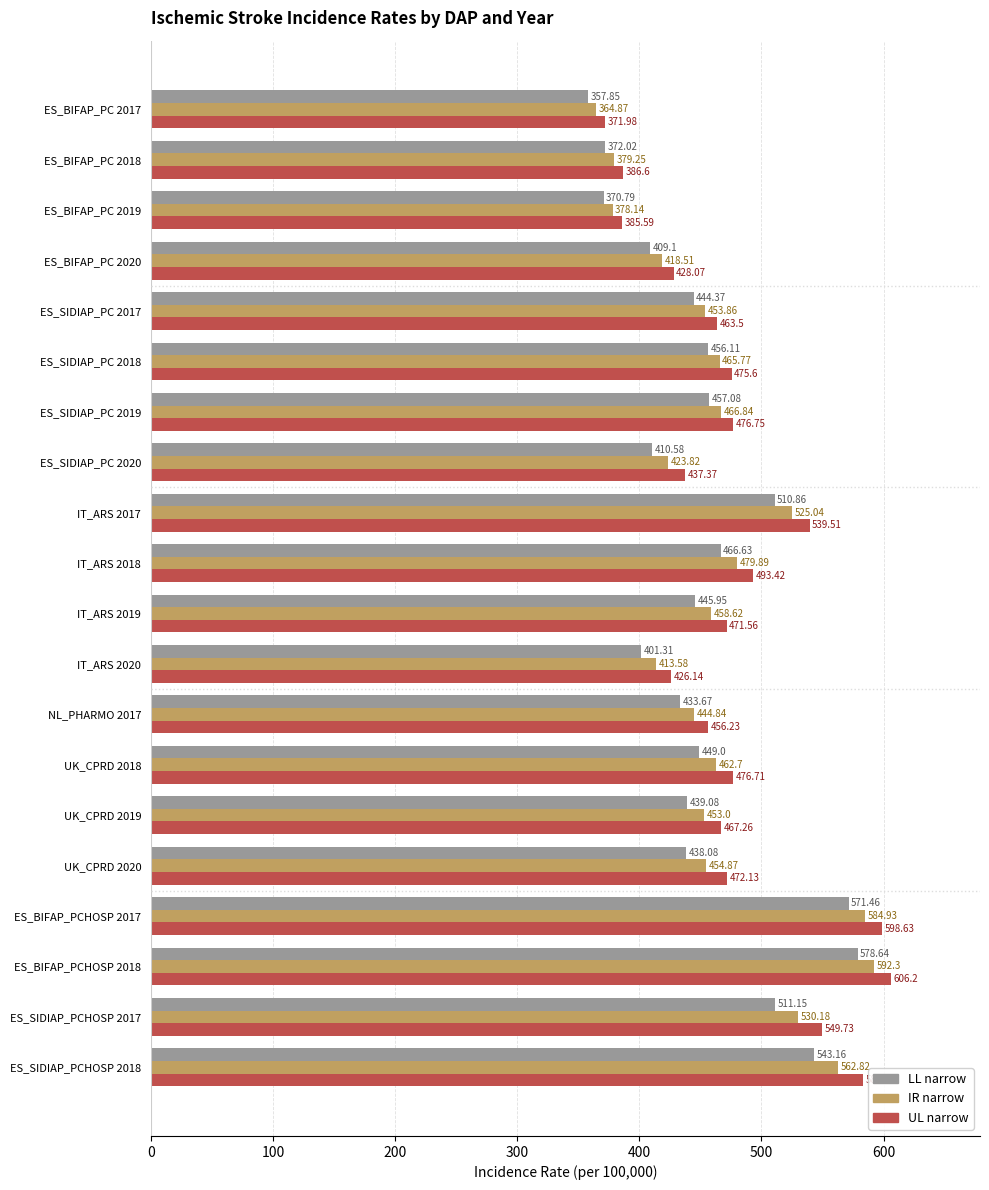

Which series changed the most between ES_BIFAP_PC 2019 and ES_SIDIAP_PCHOSP 2018?

UL narrow